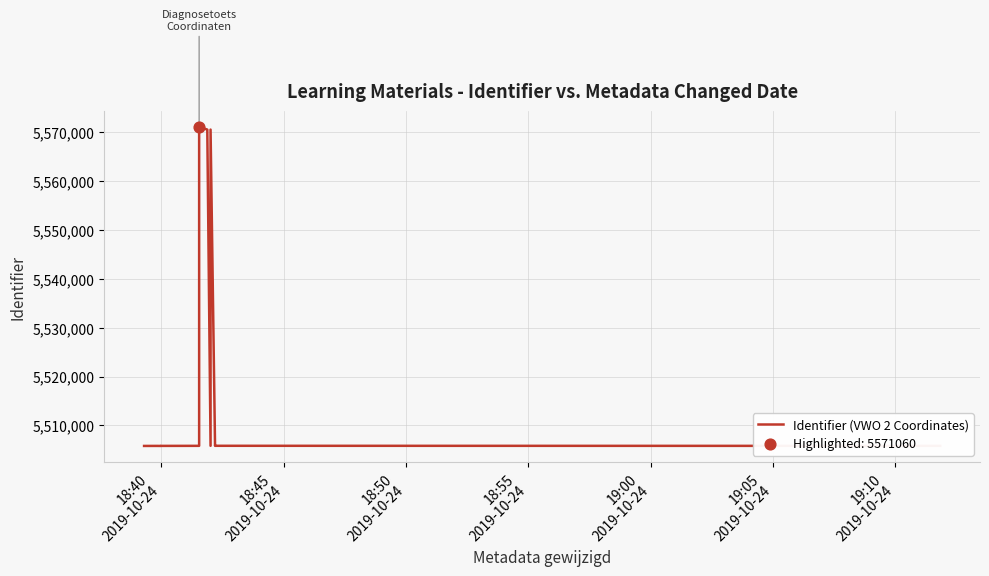

Which has a higher value, 18:55
2019-10-24 or 18:40
2019-10-24?

18:55
2019-10-24